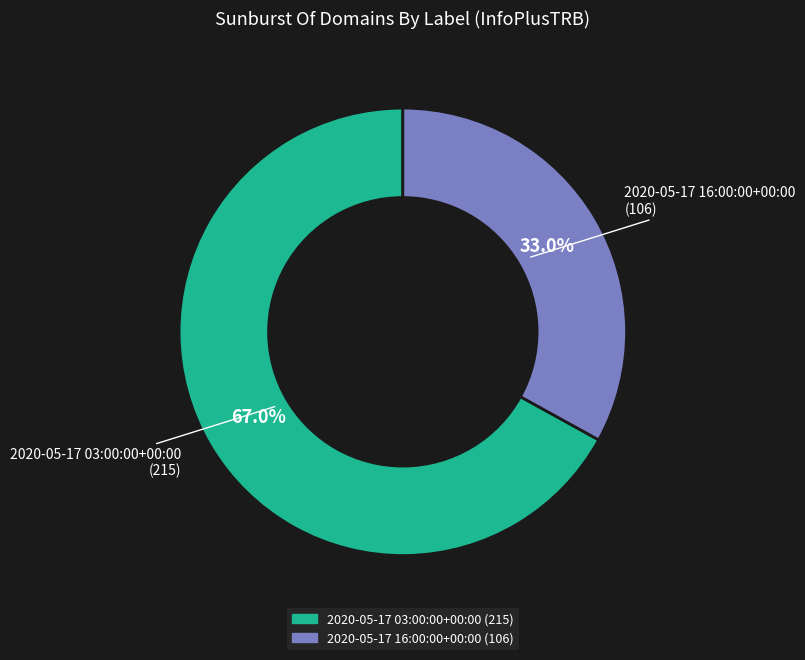

What is the smallest slice in the pie chart?

2020-05-17 16:00:00+00:00